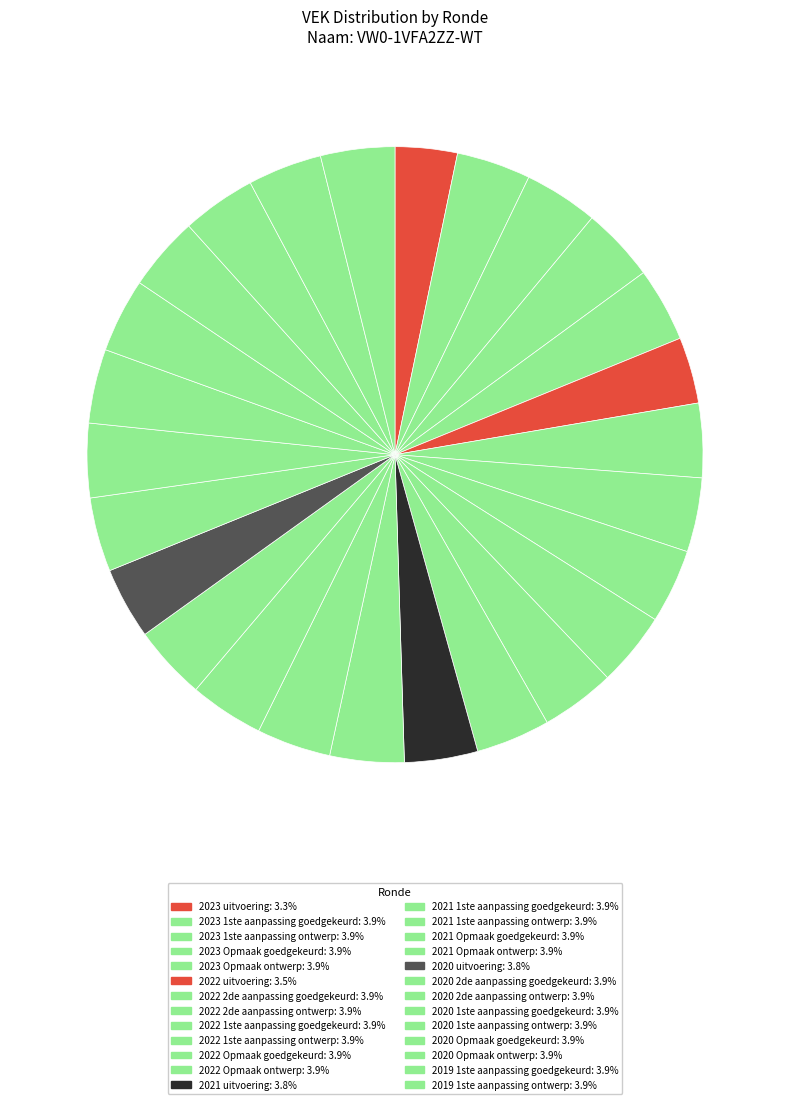

To the nearest percent, what is the combined percentage of 2023 1ste aanpassing goedgekeurd and 2023 Opmaak ontwerp?

8%